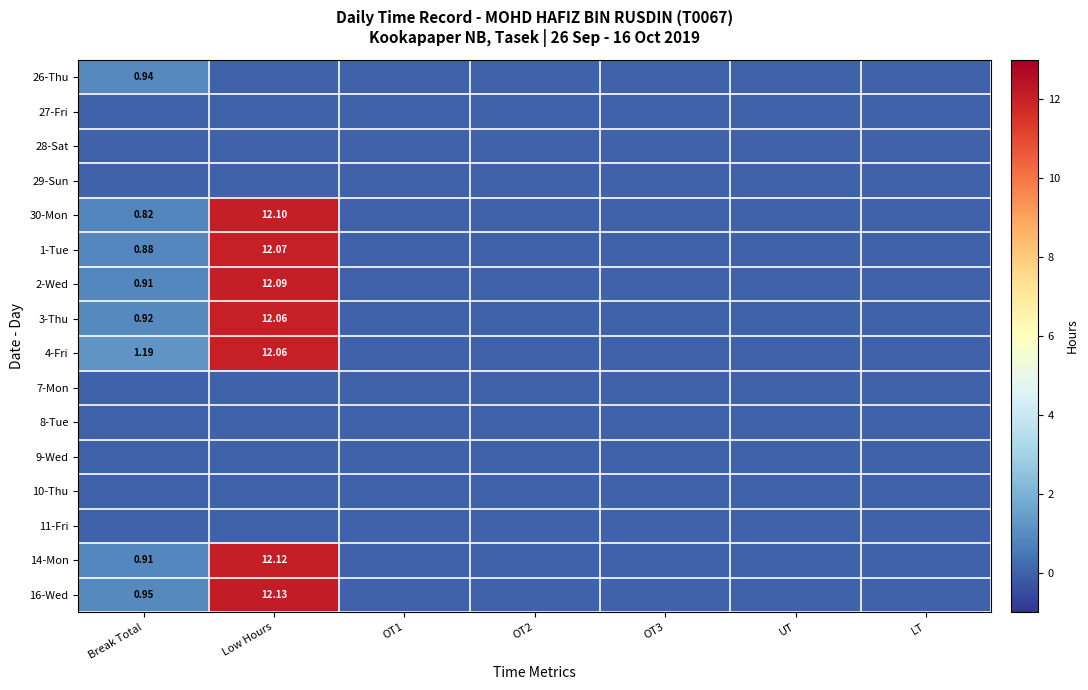

Rank the categories by 27-Fri value from highest to lowest.

Break Total, Low Hours, OT1, OT2, OT3, UT, LT